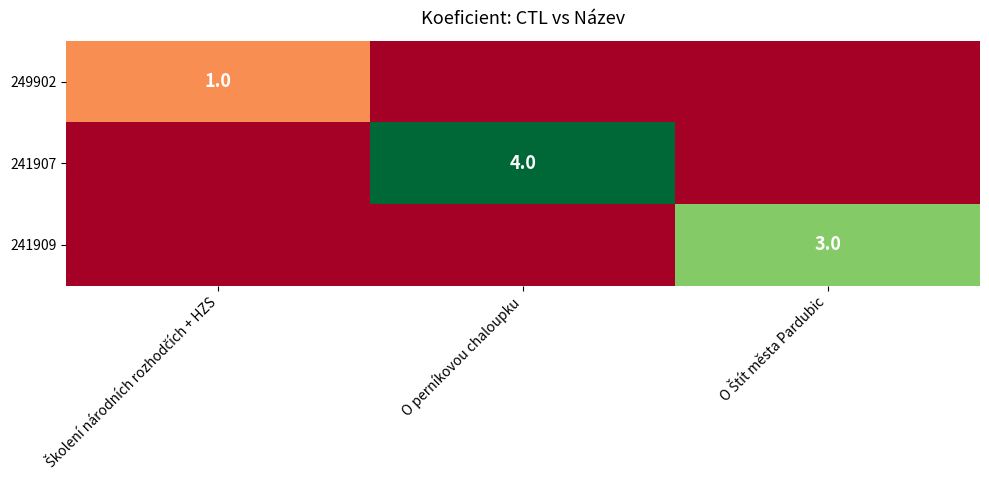

The value of 241907 at O perníkovou chaloupku is 4. True or false?

True